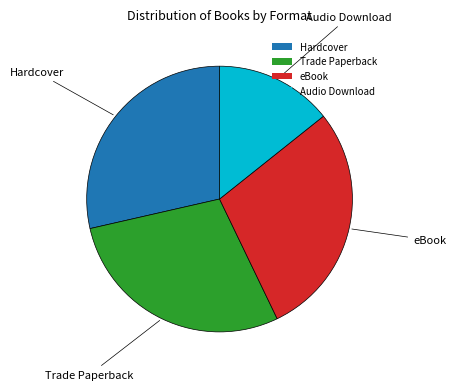

Which has a higher value, eBook or Audio Download?

eBook